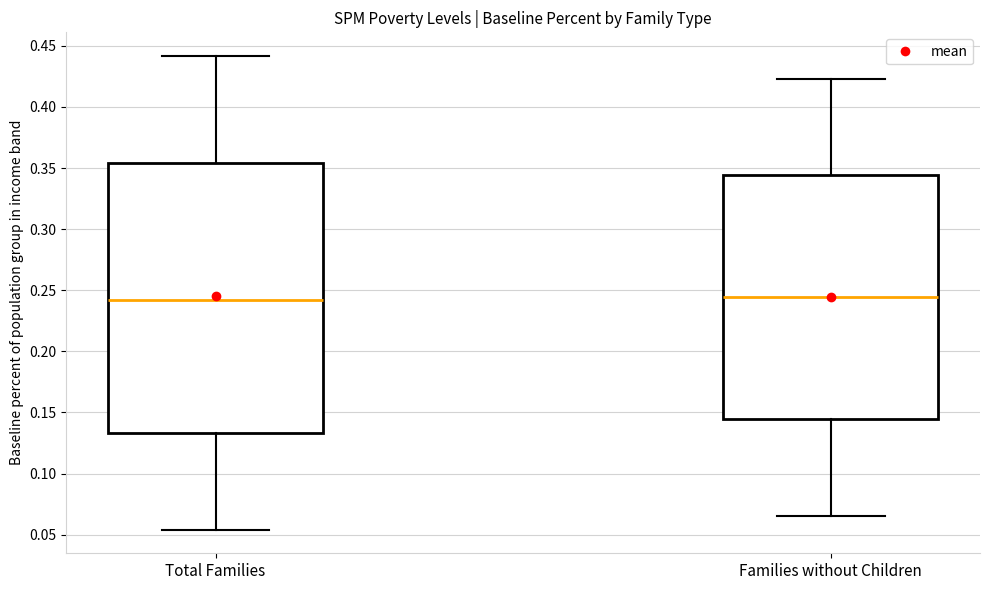

Reading left to right, transcribe this box plot: for each box, give where its median line is, the range the box spans, and where its two whiskers end, as read against the y-axis. The values are not printed on the chart, so give them approximately, as read against the axis.

Total Families: median 0.240, box 0.135 to 0.355, whiskers 0.055 to 0.440
Families without Children: median 0.245, box 0.145 to 0.345, whiskers 0.065 to 0.425